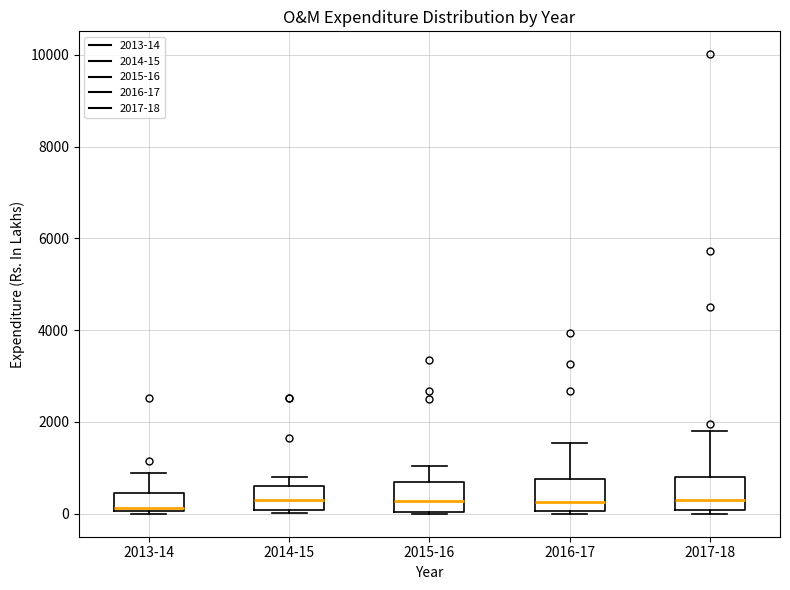

Where does the upper whisker of the box for 2016-17 end on the y-axis? The values are not printed on the chart, so give them approximately, as read against the axis.

1600